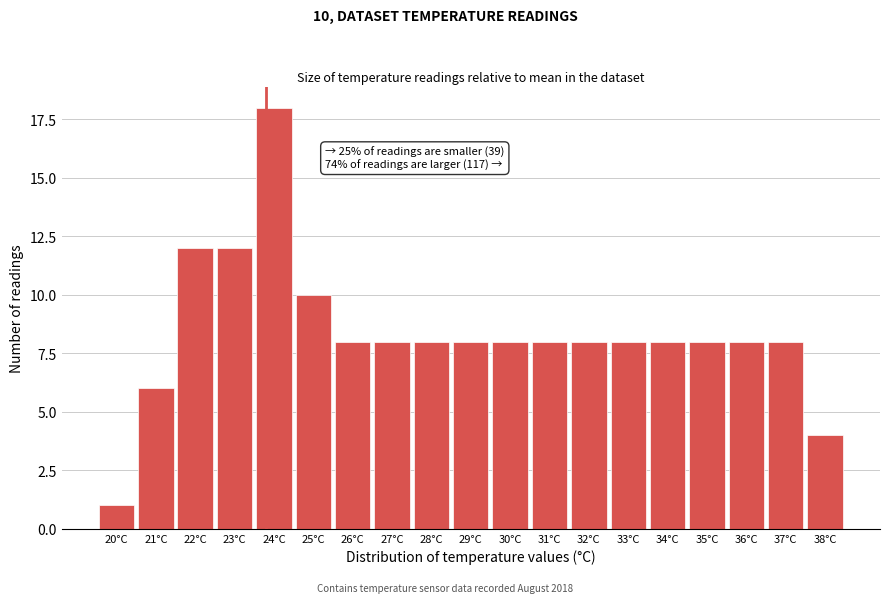

Reading left to right, what are all the values shown in this chart?

1	6	12	12	18	10	8	8	8	8	8	8	8	8	8	8	8	8	4